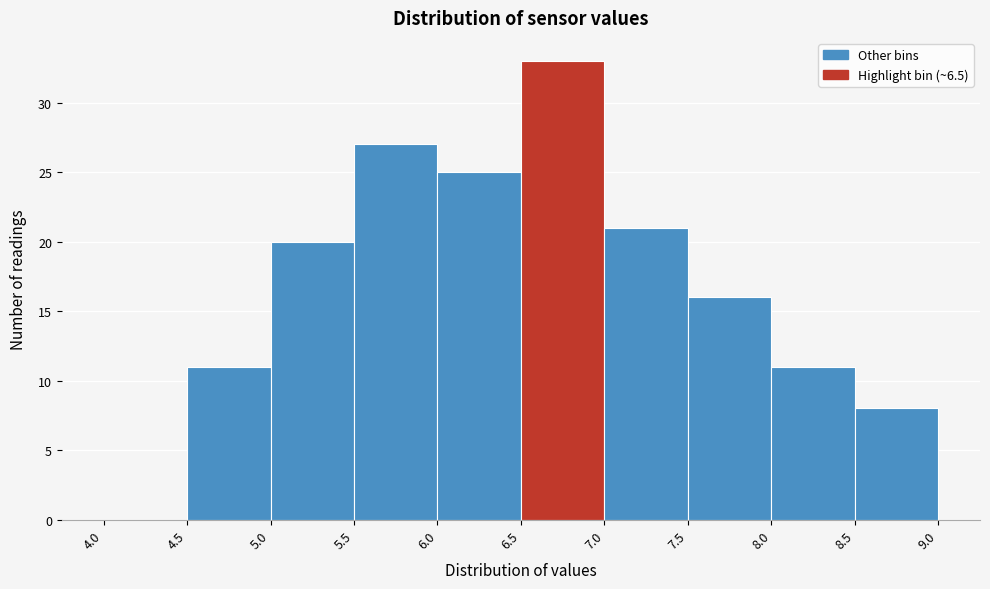

What is the height of the bar covering 7.5 to 8.0 on the x-axis? The values are not printed on the chart, so give them approximately, as read against the axis.

16